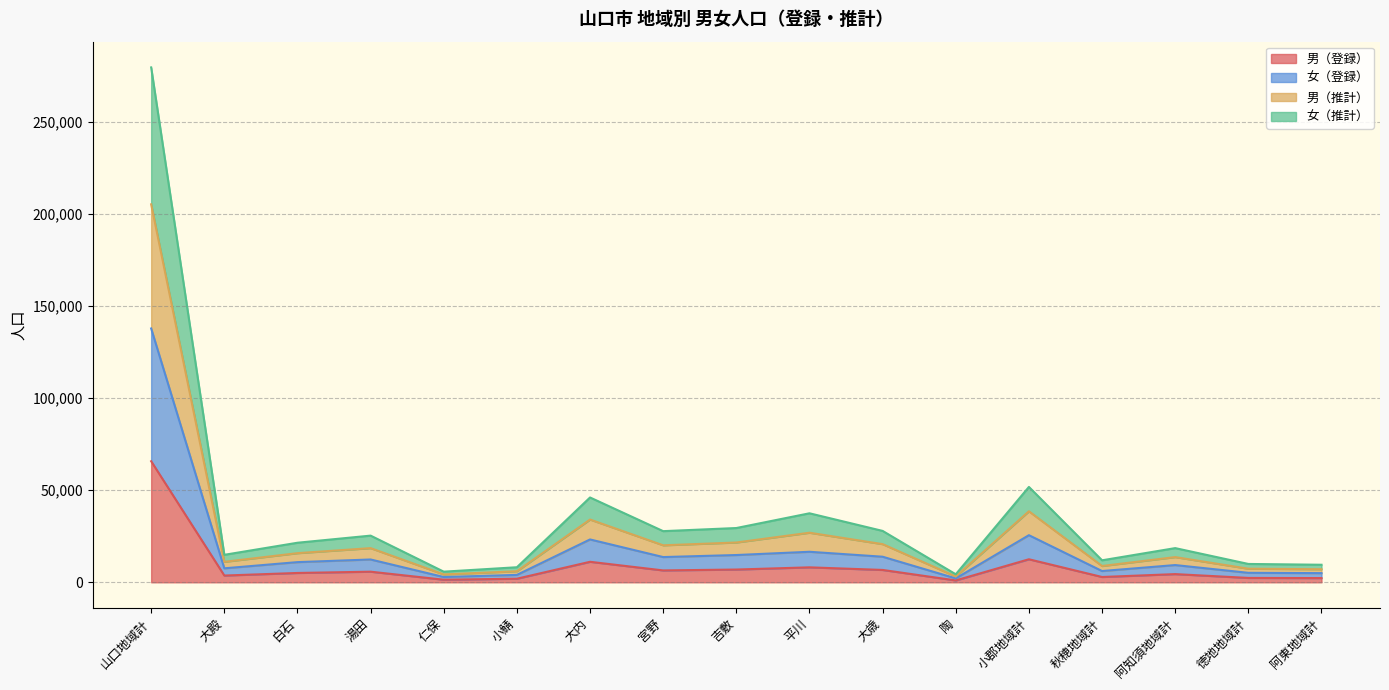

What is the maximum value for 男（登録）?

65735